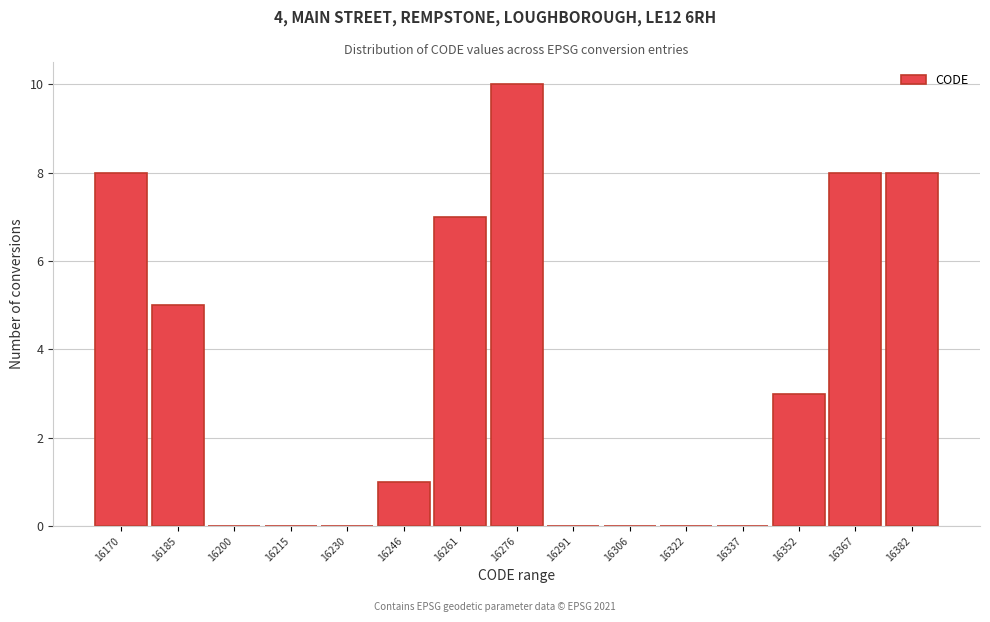

Reading right to left, what are all the values shown in this chart?

16382=8	16367=8	16352=3	16337=0	16322=0	16306=0	16291=0	16276=10	16261=7	16246=1	16230=0	16215=0	16200=0	16185=5	16170=8